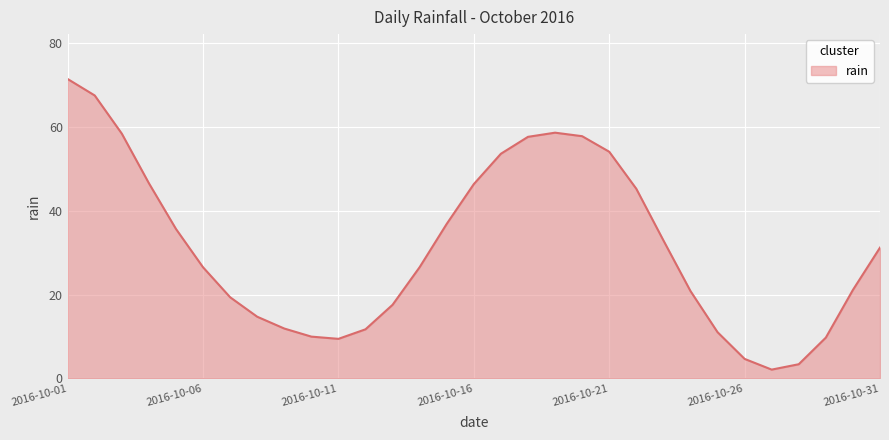

What is the minimum value shown in the chart?

2.1